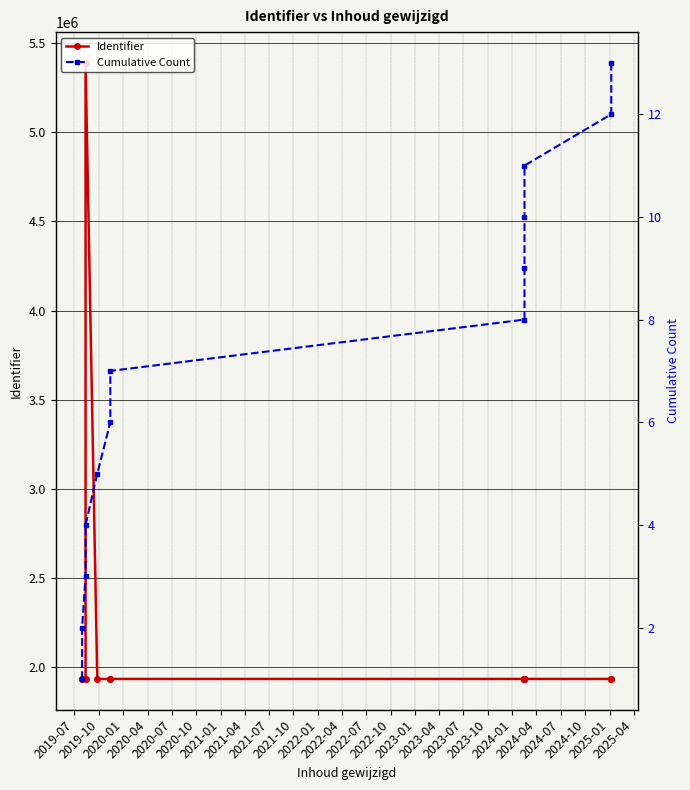

List the series in order of their peak value, lowest first.

Cumulative Count, Identifier